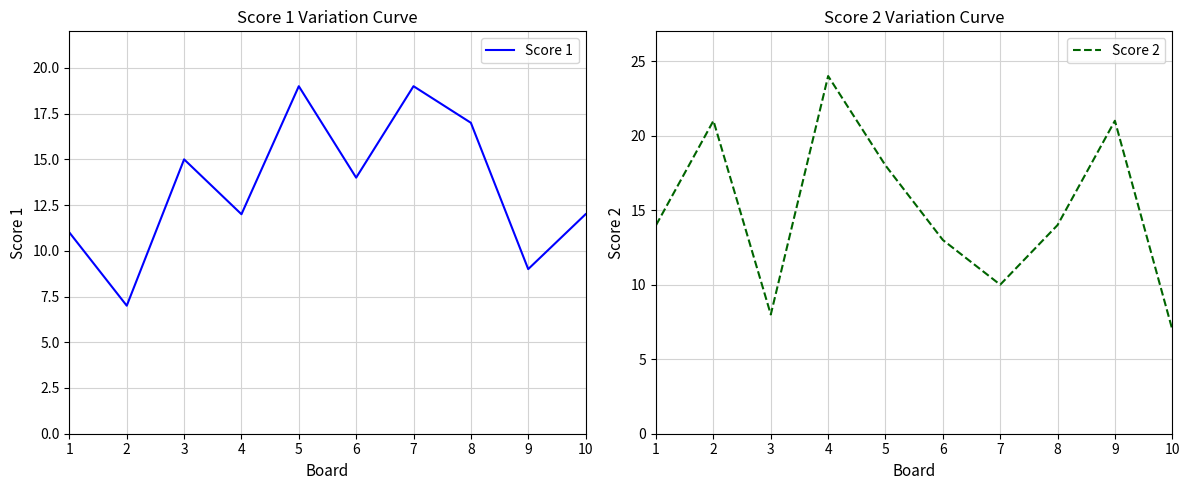

Which series has the widest spread of values?

Score 2